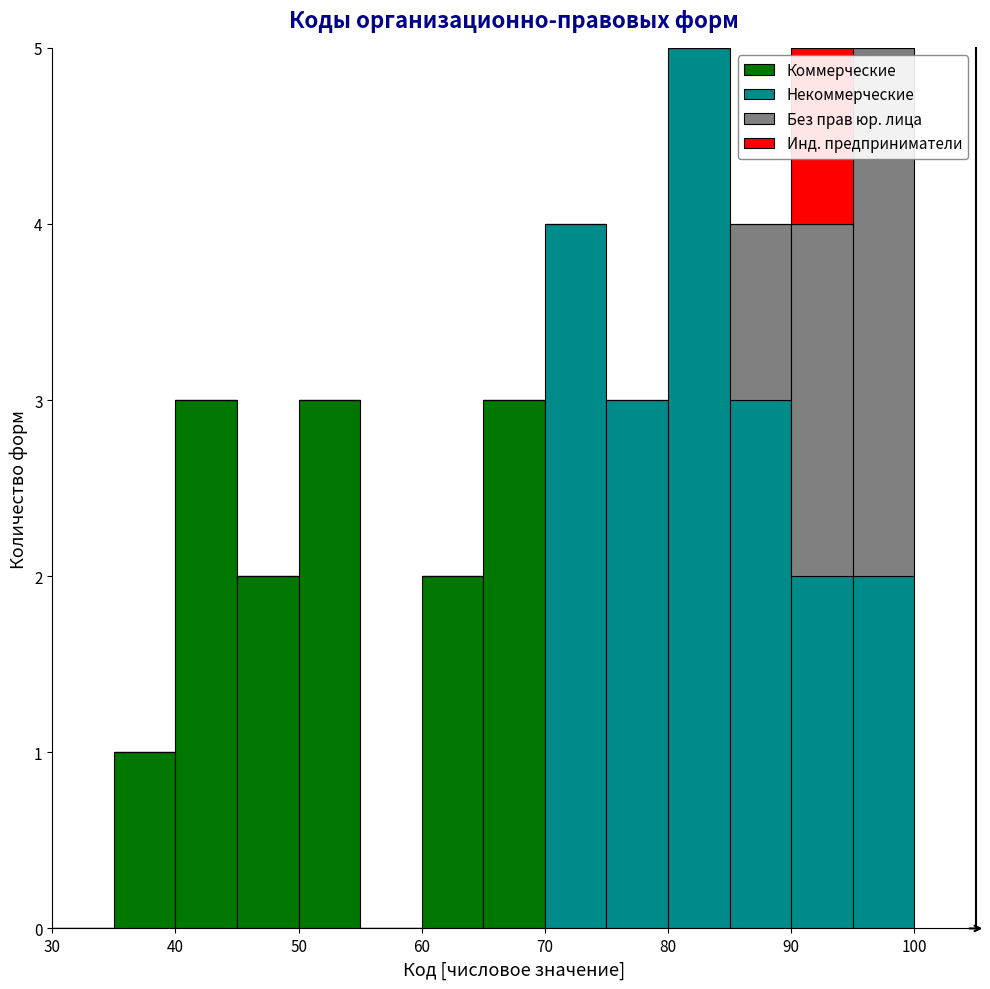

Reading left to right, transcribe this chart: for each stacked bar, give the range it covers on the x-axis and its total height. The values are not printed on the chart, so give them approximately, as read against the axis.

30 to 35: 0
35 to 40: 1
40 to 45: 3
45 to 50: 2
50 to 55: 3
55 to 60: 0
60 to 65: 2
65 to 70: 3
70 to 75: 4
75 to 80: 3
80 to 85: 5
85 to 90: 4
90 to 95: 5
95 to 100: 5